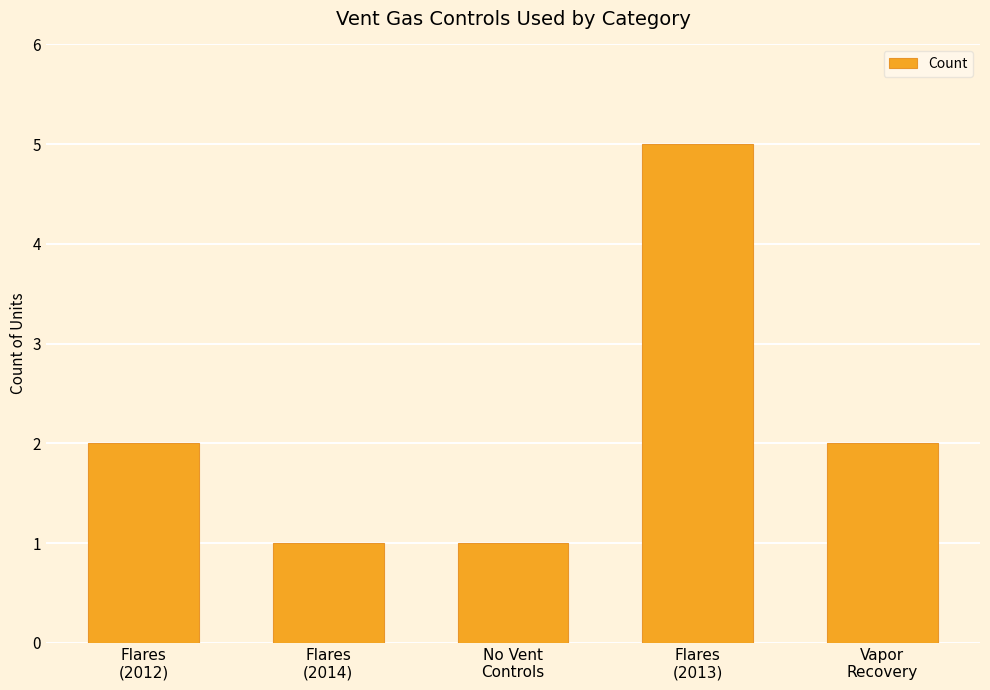

What is the change in value from Flares
(2012) to Flares
(2013)?

+3